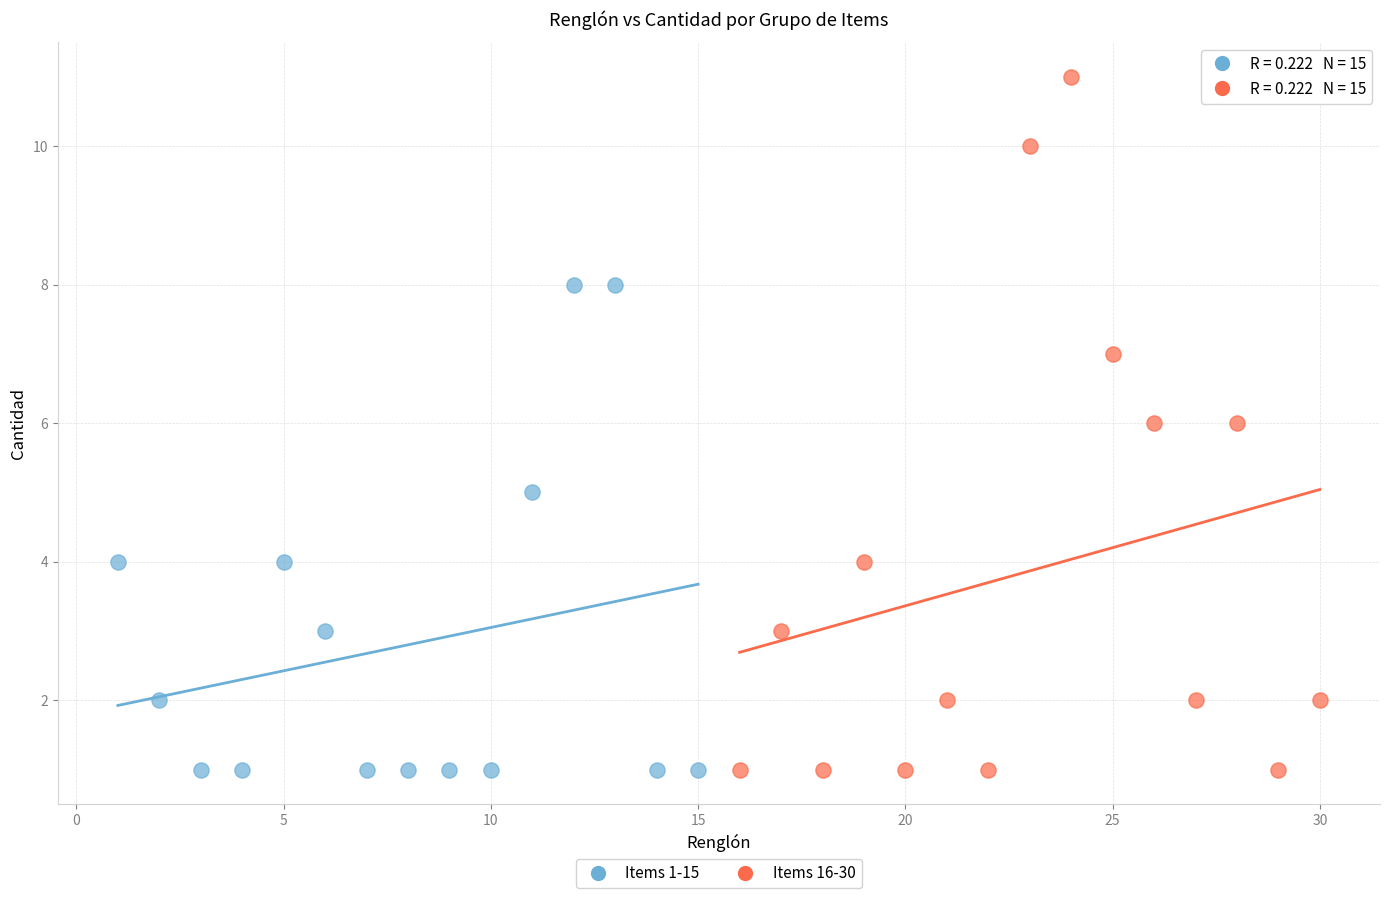

Which series has the largest Y range (max minus min)?

Items 16-30